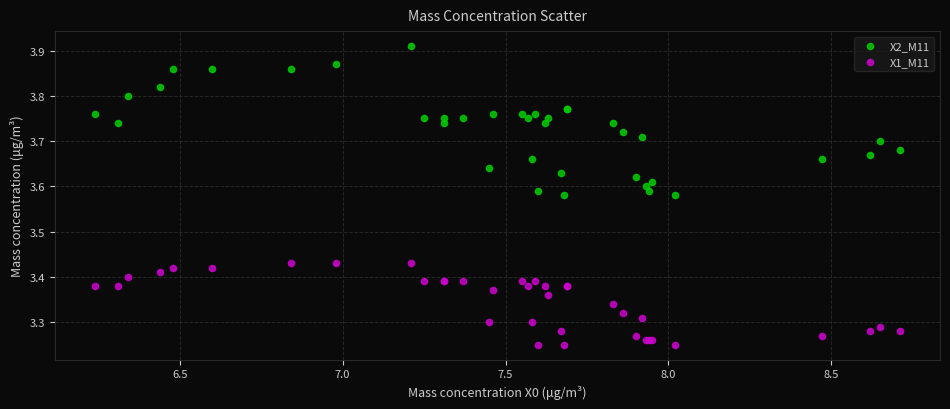

What is the X range (max minus min) for the scatter plot?

2.5